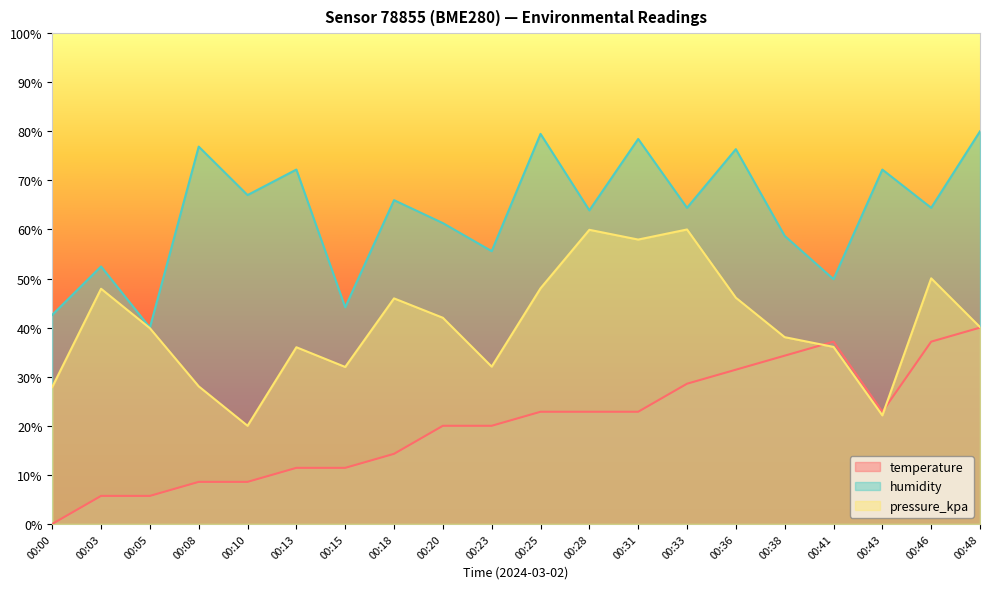

At which category does humidity reach its first local valley?

00:05